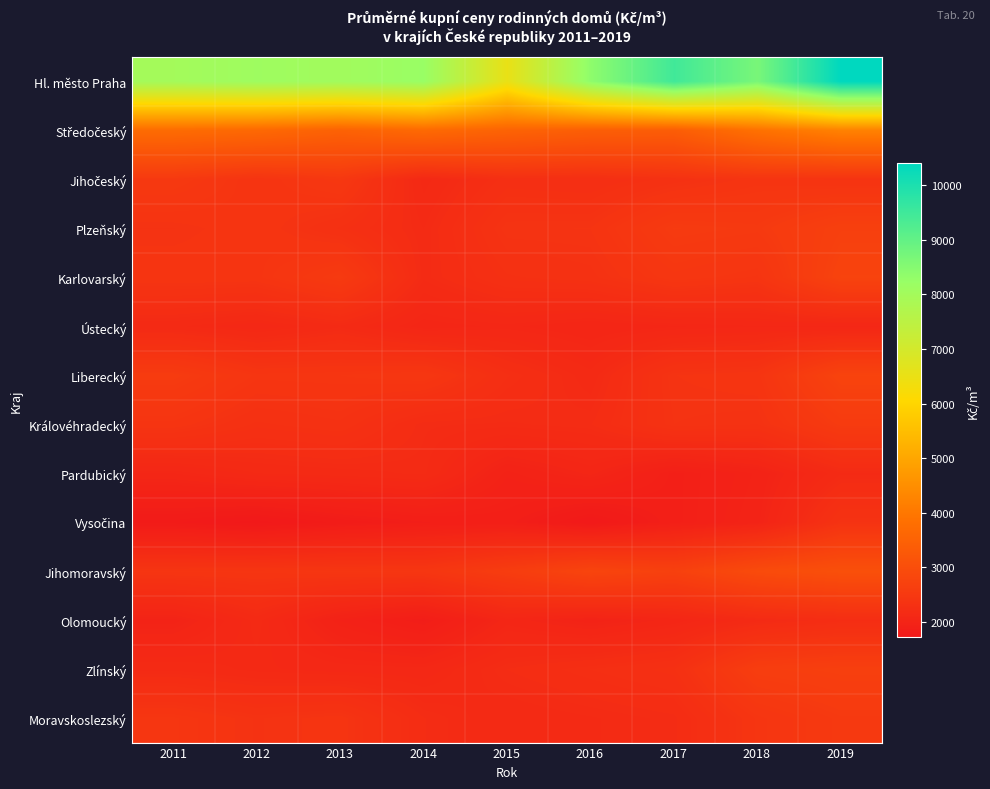

At 2014, list the series in order from smallest to largest.

Olomoucký, Vysočina, Ústecký, Zlínský, Jihočeský, Plzeňský, Karlovarský, Pardubický, Královéhradecký, Moravskoslezský, Jihomoravský, Liberecký, Středočeský, Hl. město Praha